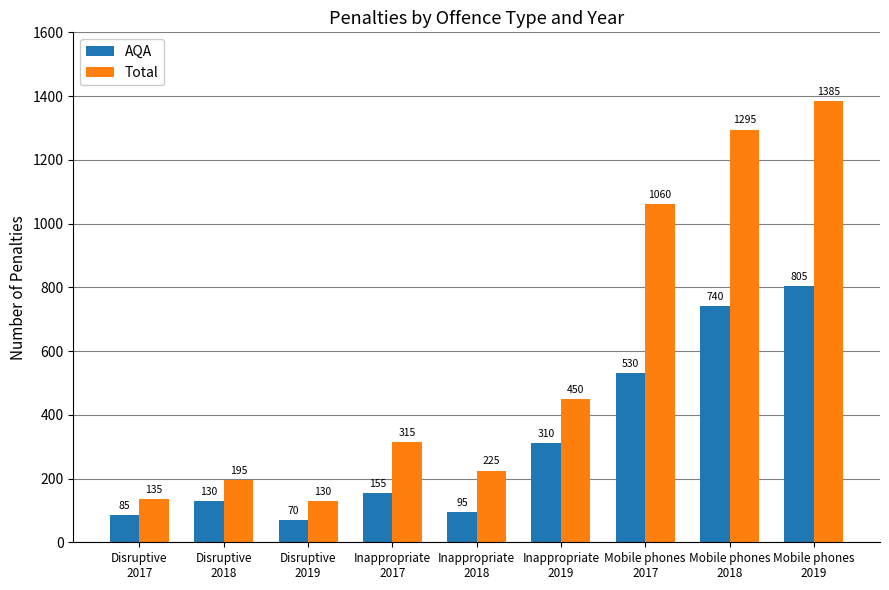

What is the sum of the AQA values at Mobile phones
2019 and Disruptive
2018?

935